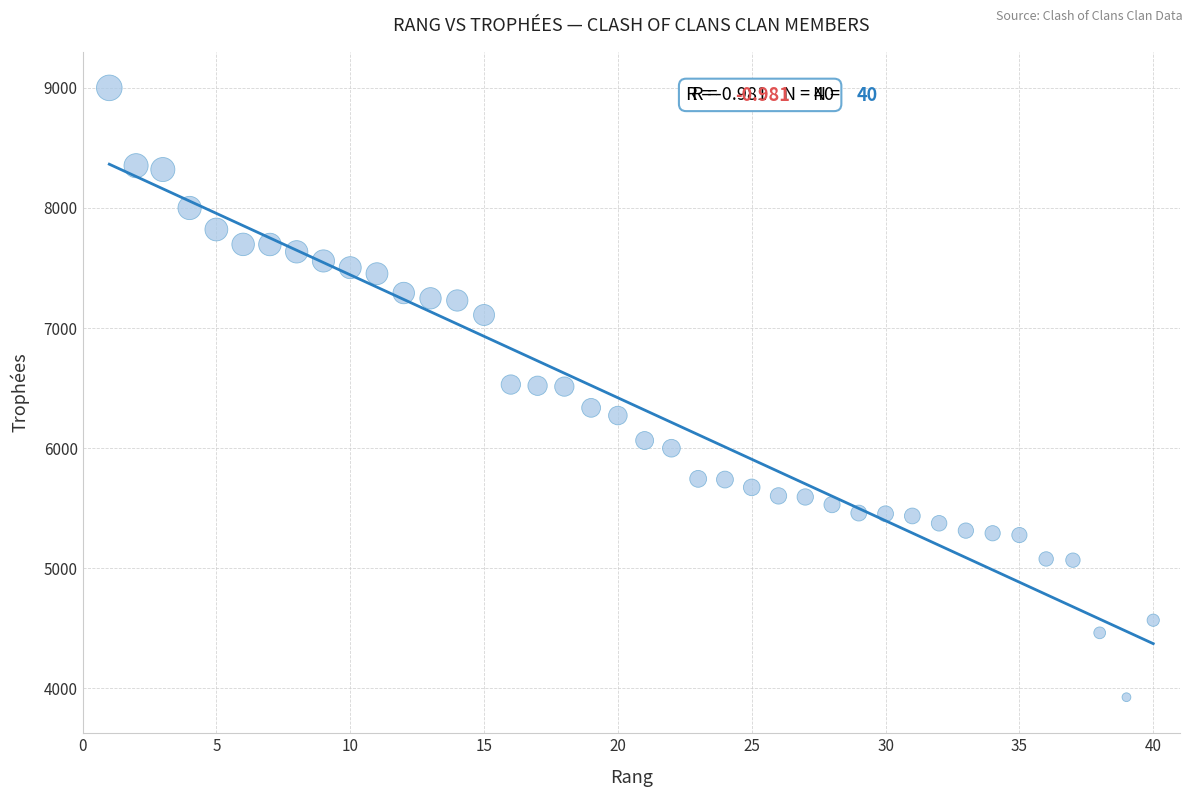

What is the range of X values (max minus min)?

39